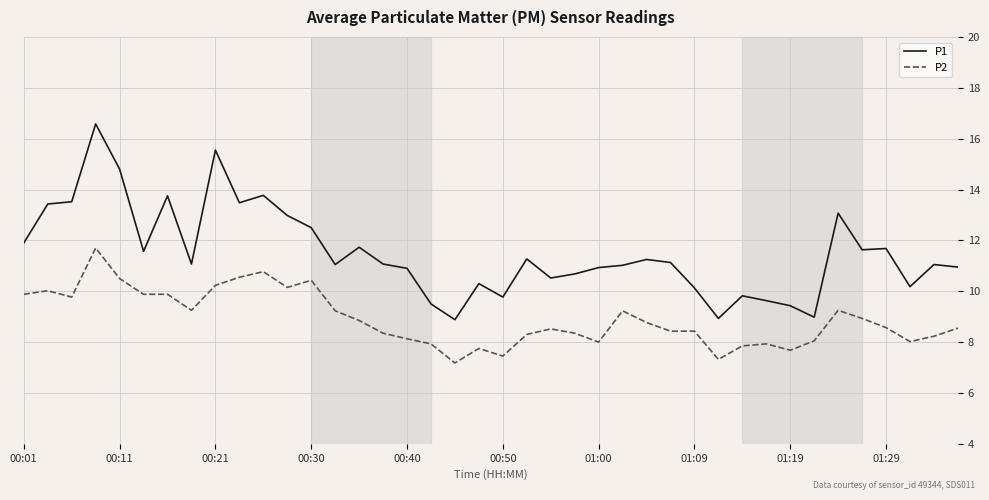

List the series in order of their overall mean, lowest first.

P2, P1